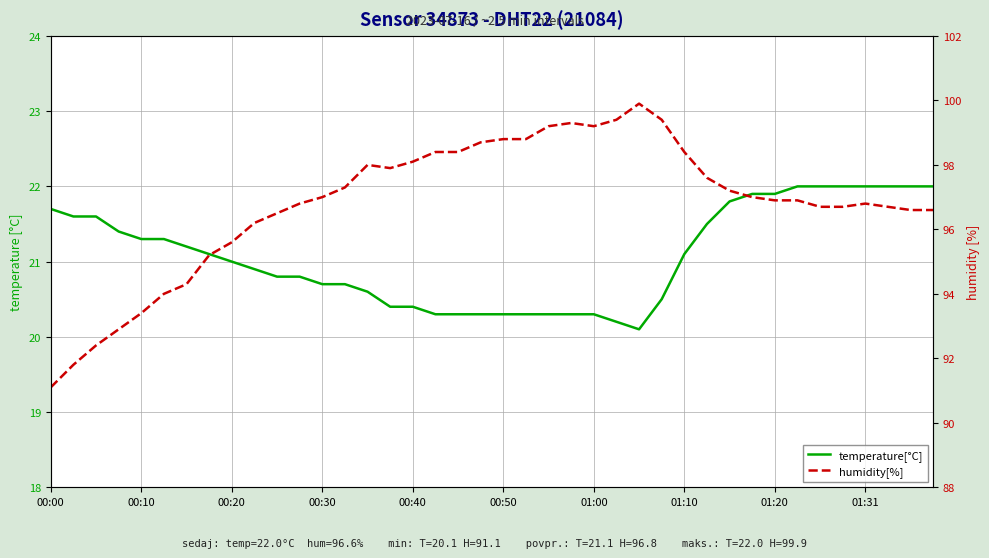

The value of temperature[°C] at 01:10 is 28.1. True or false?

False